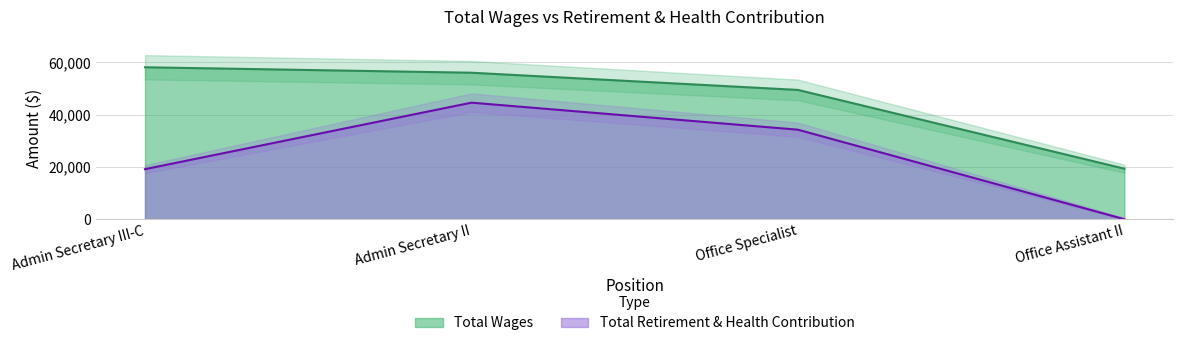

At how many categories does at least one series exceed 51075?

2